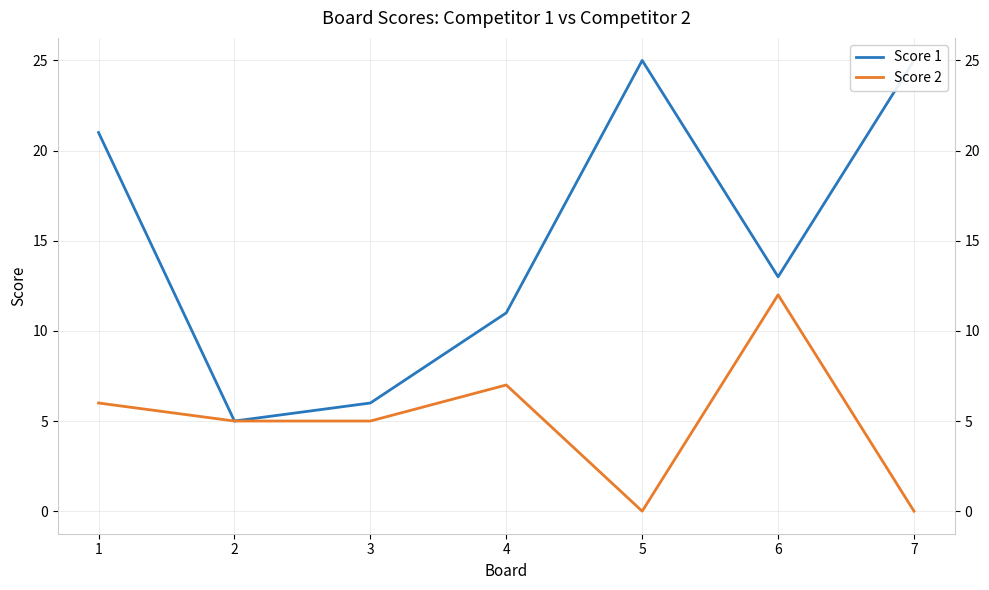

True or false: Score 2 has a value of 8 at 3.

False